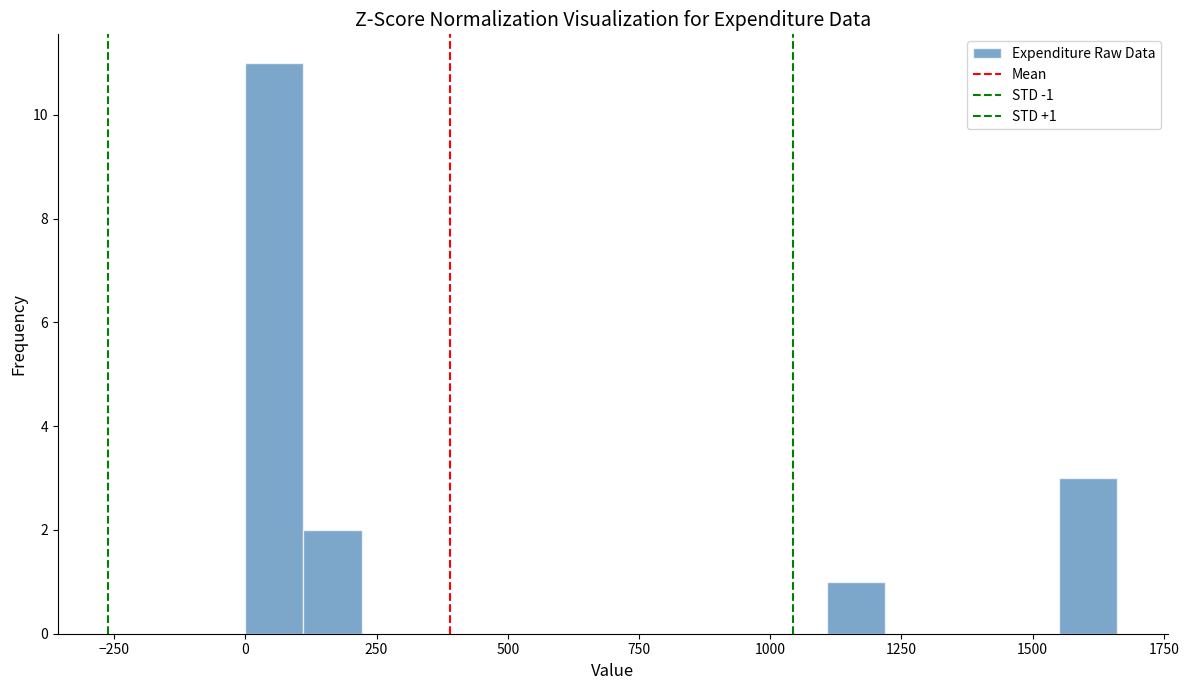

Read against the x-axis, roughly where is the centre of the tallest bar?

50